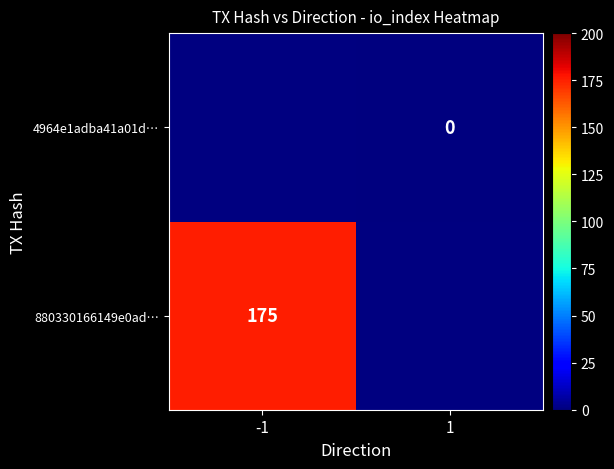

At how many categories does at least one series exceed 160?

1